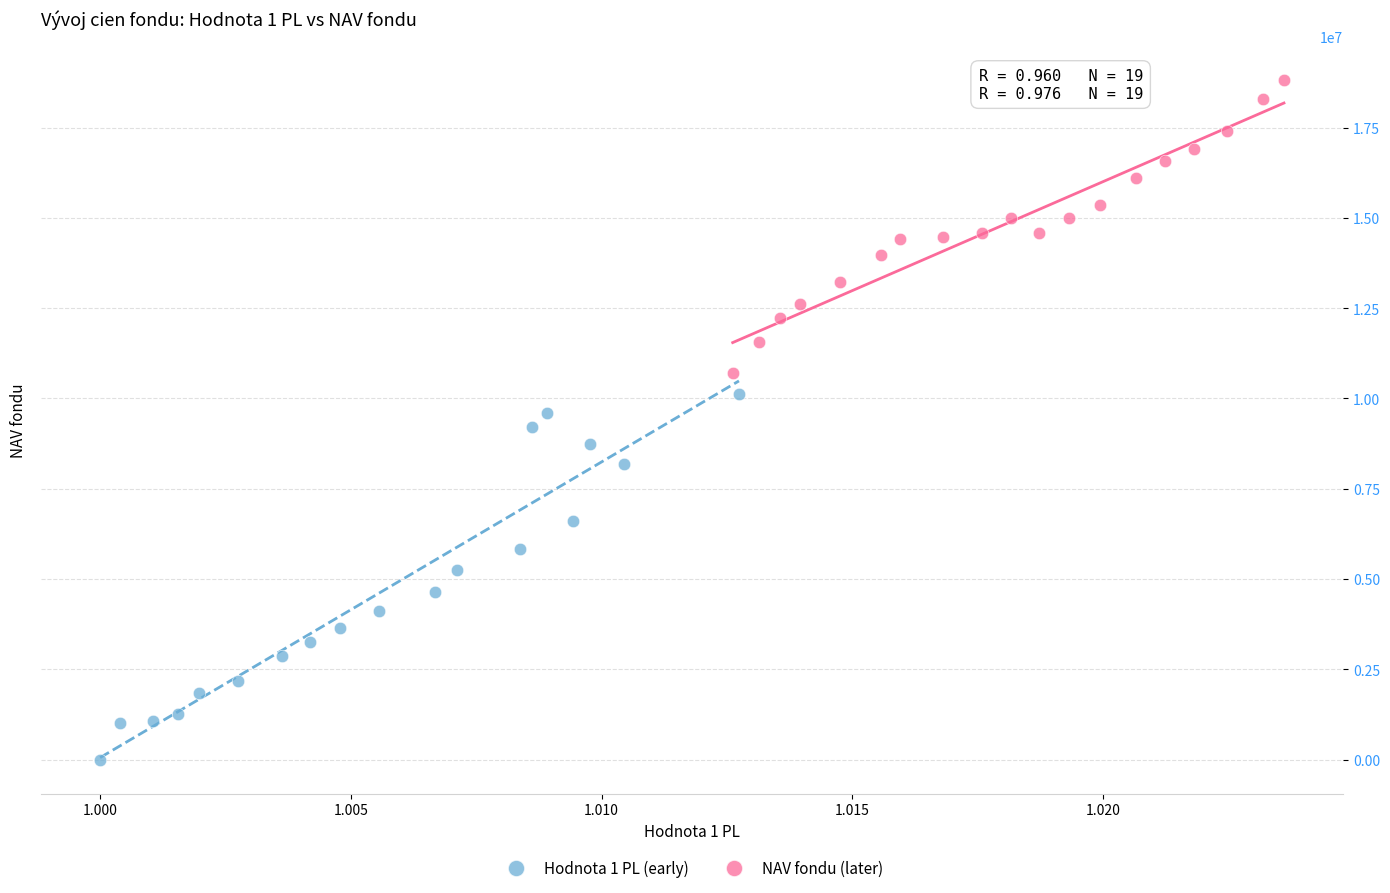

Which series reaches the minimum Y coordinate?

Hodnota 1 PL (early)